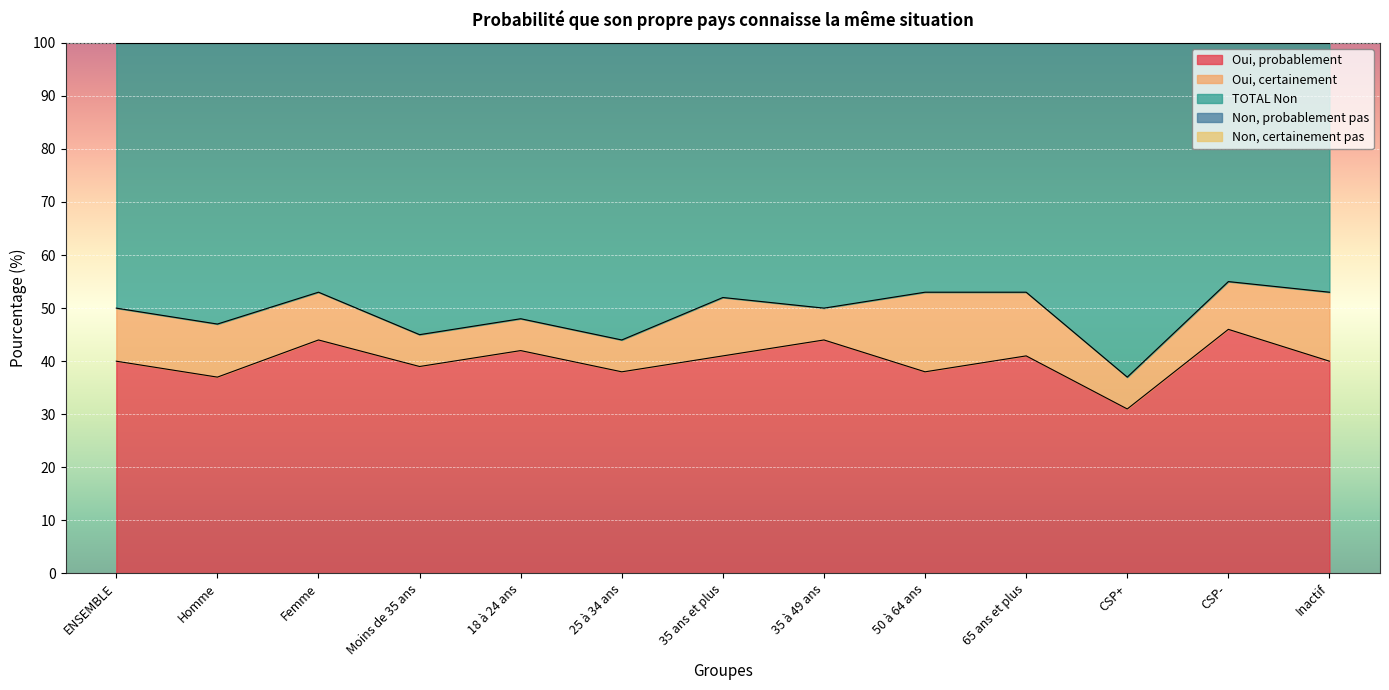

The value of Oui, probablement at Homme is 37. True or false?

True